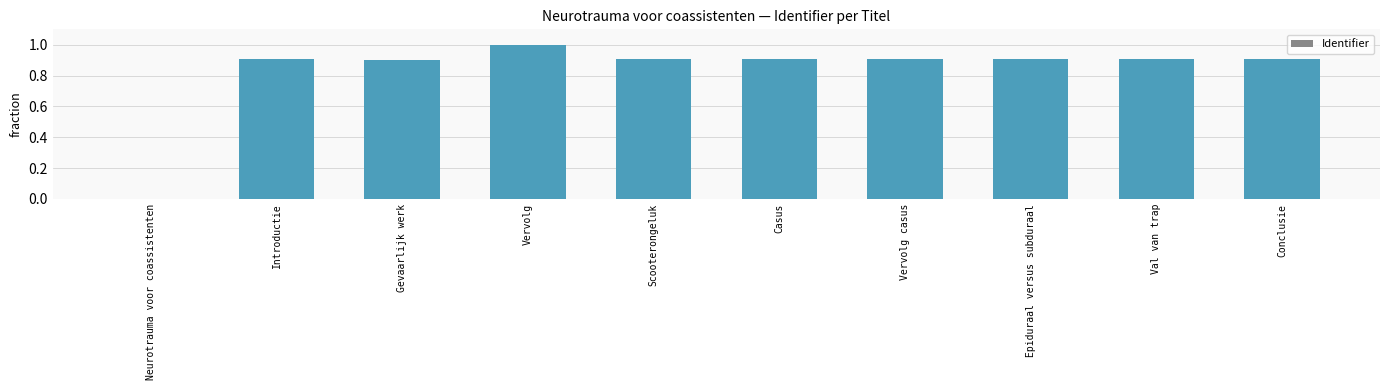

Count the number of data series in this chart.

1